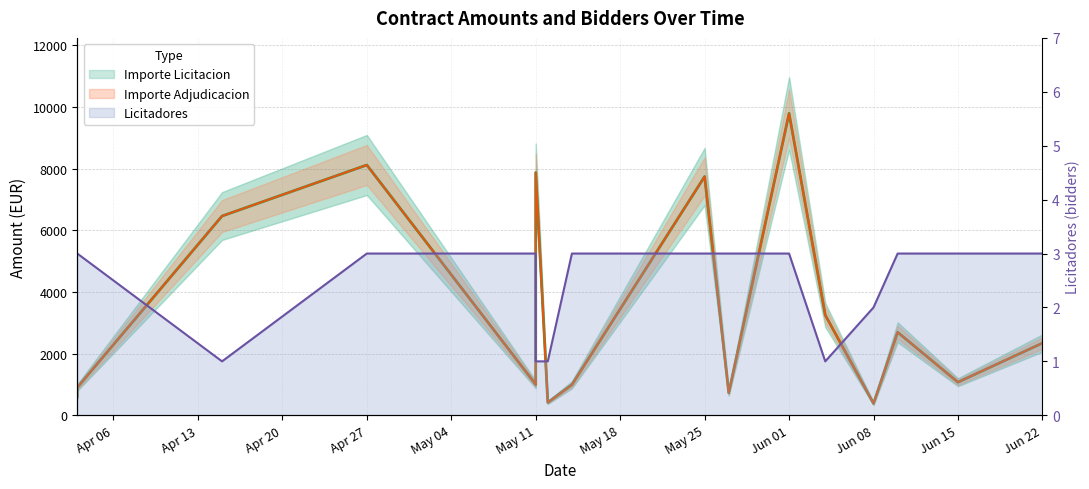

Which series has the largest total across all categories?

Importe Licitacion